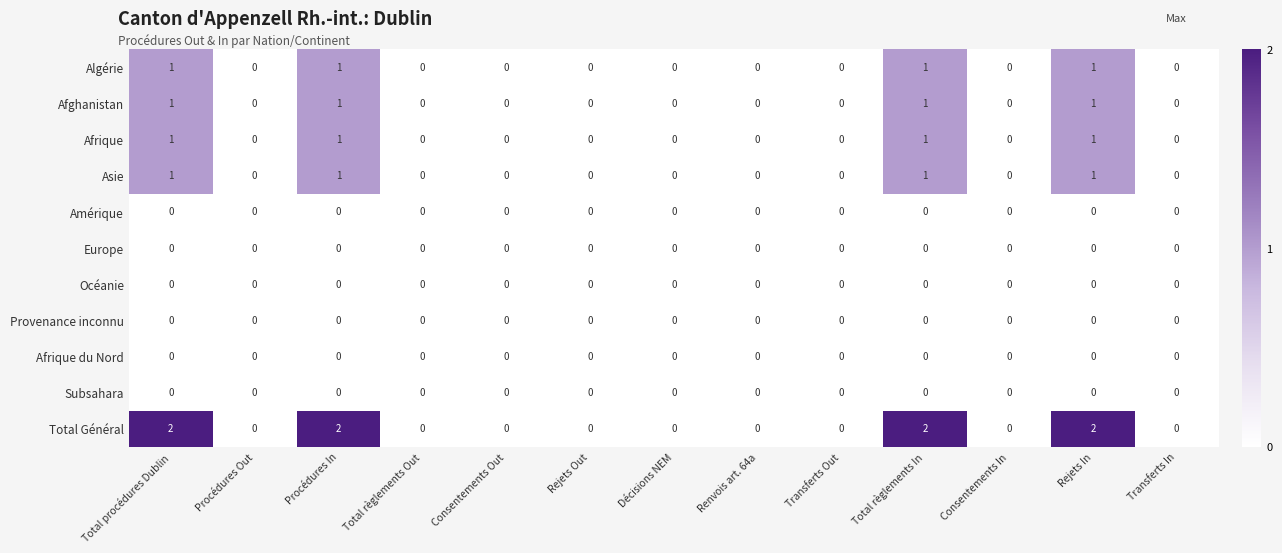

How many data points does each series have?

13